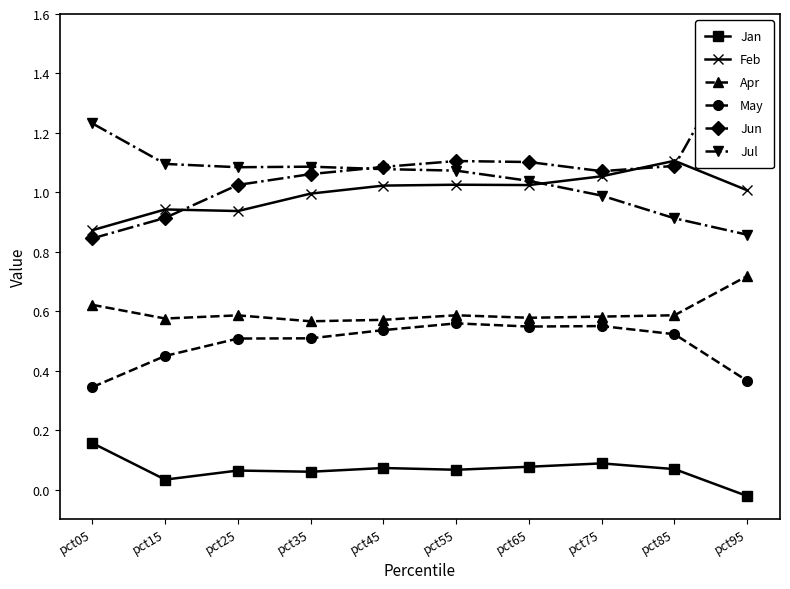

True or false: Jan and Apr intersect in this chart.

False